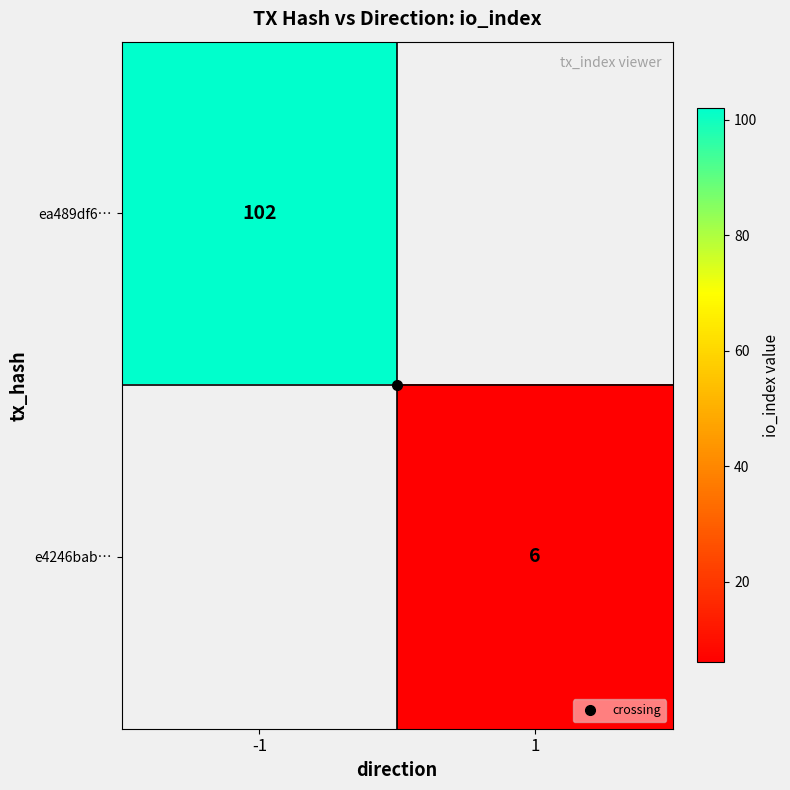

What is the highest value of the ea489df6… series?

102